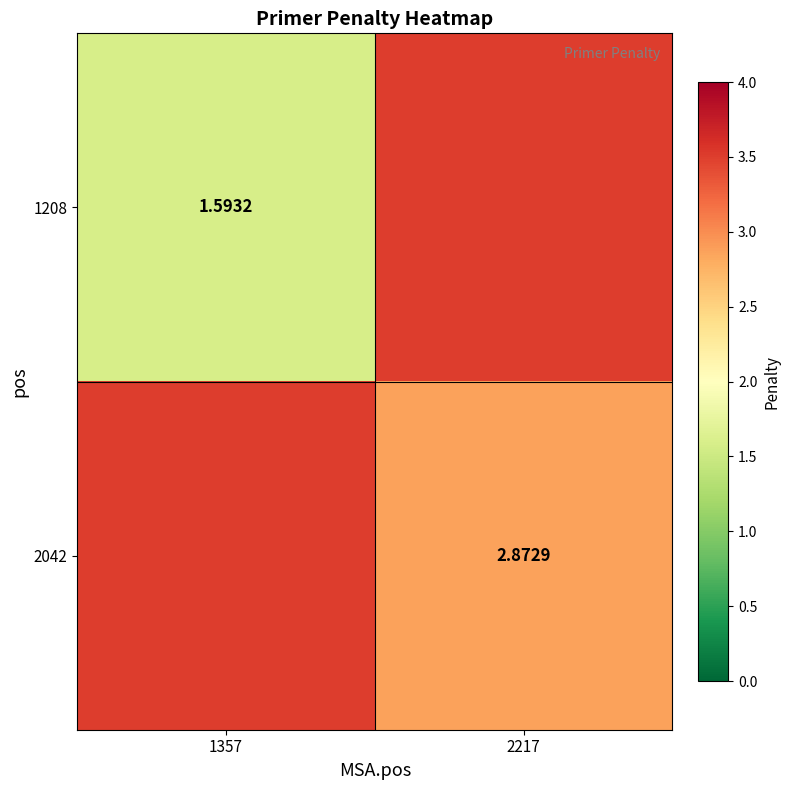

Is the value of 1208 at 1357 greater than the value of 2042 at 2217?

No